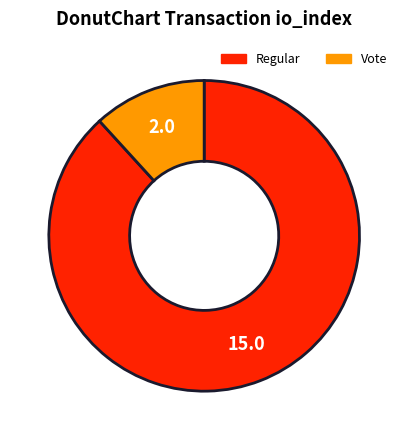

Is there any slice that represents more than half of the pie?

Yes